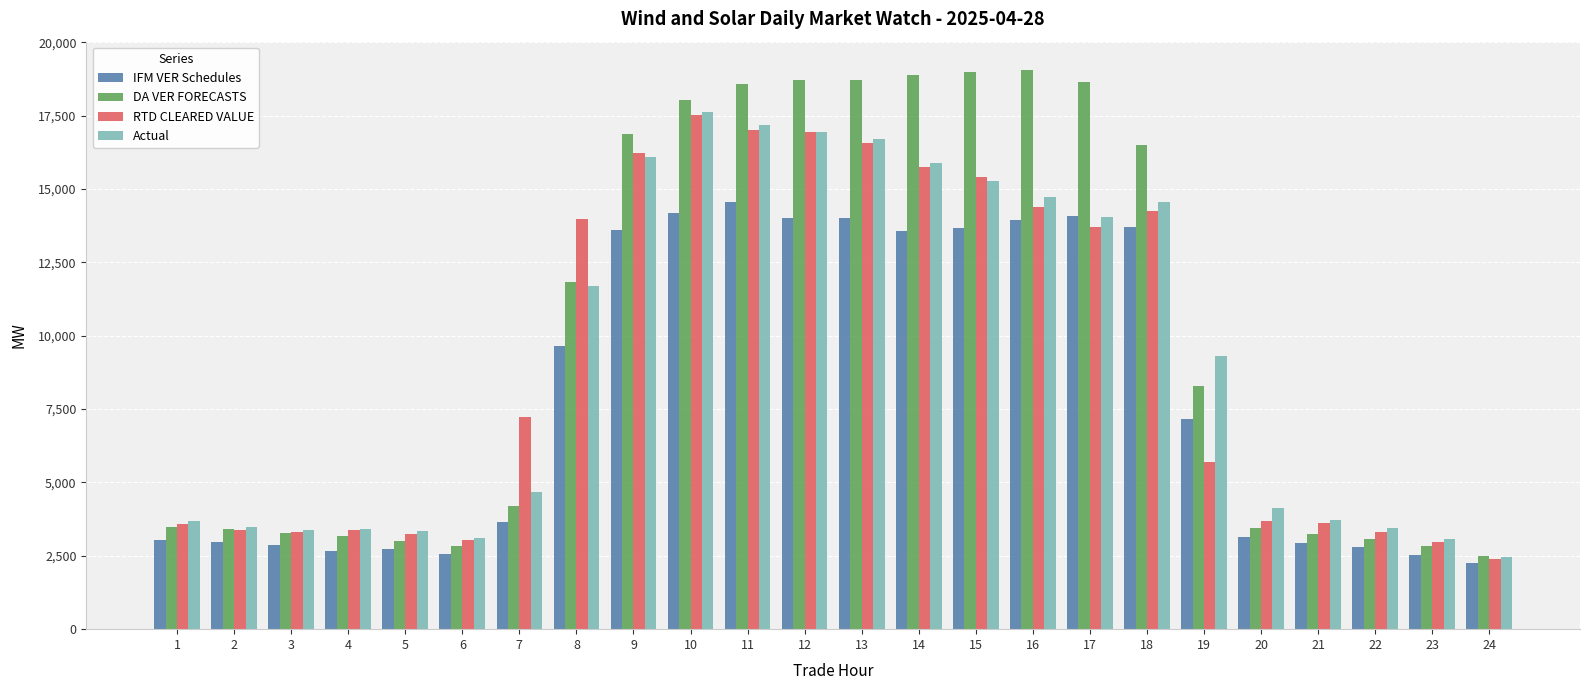

What is the highest value of the Actual series?

17629.8